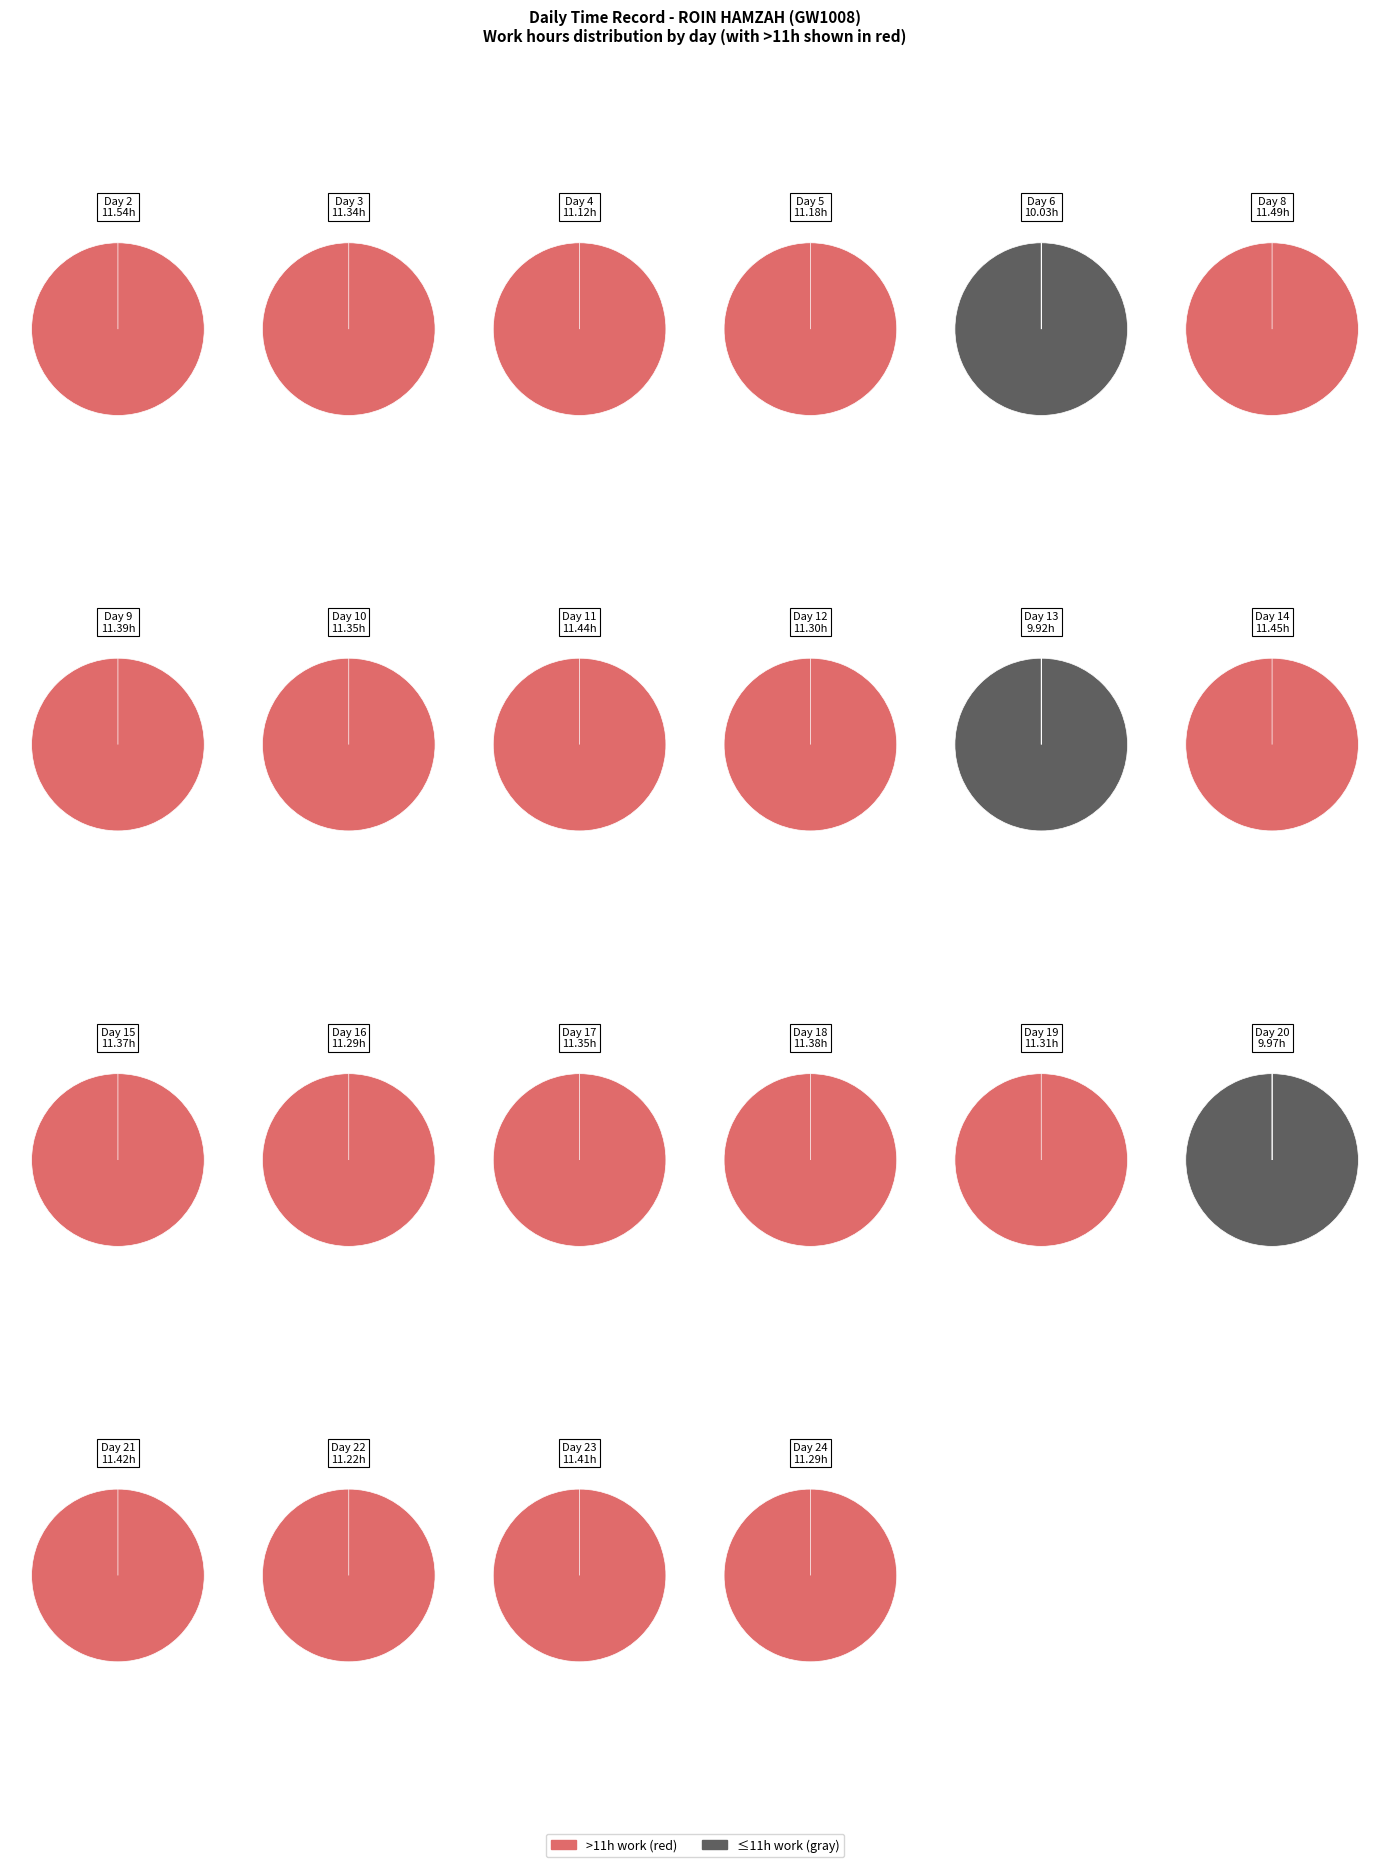

Count the number of slices in the pie.

22